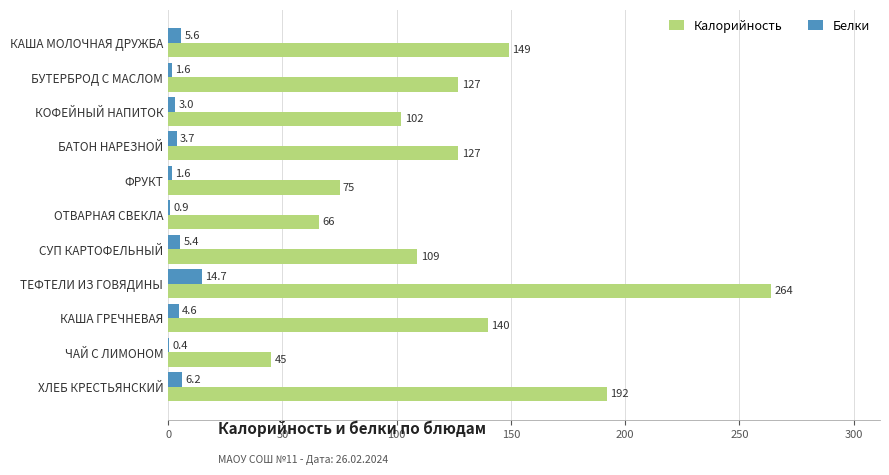

At which category is the sum across all series the highest?

ТЕФТЕЛИ ИЗ ГОВЯДИНЫ